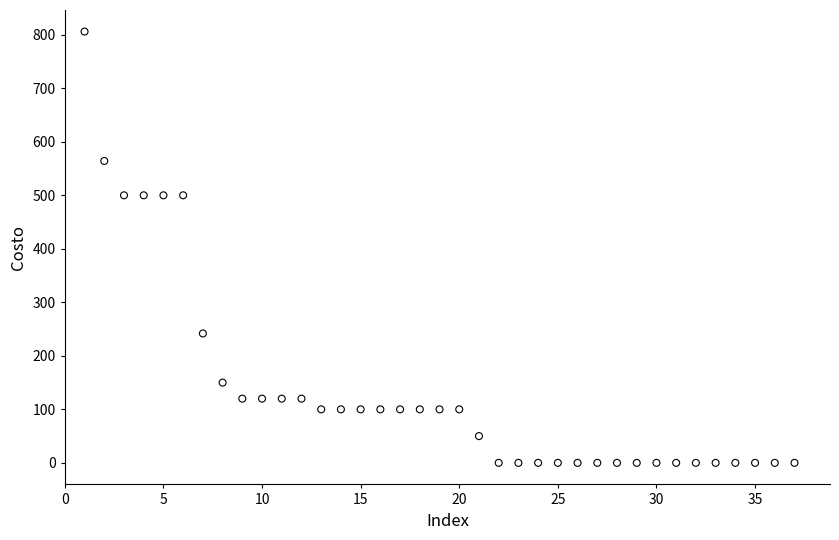

What is the range of Y values (max minus min)?

806.0